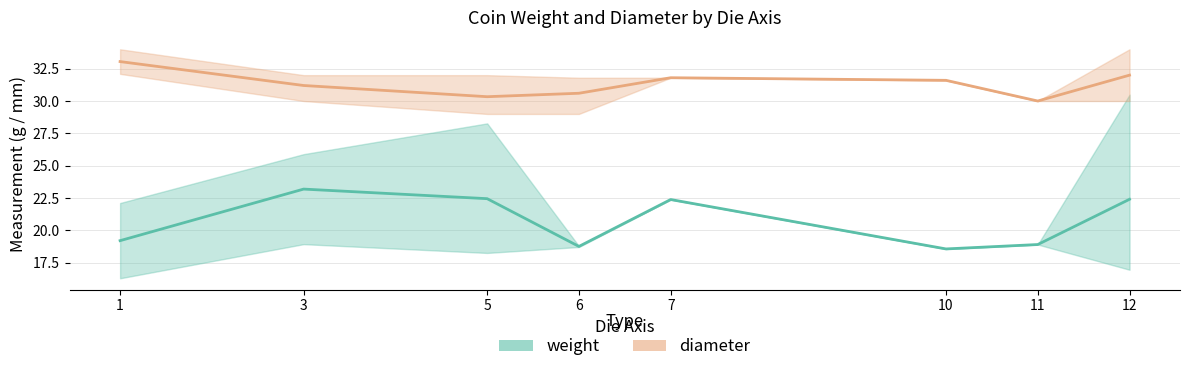

Is this an area chart (filled region under the line)?

No